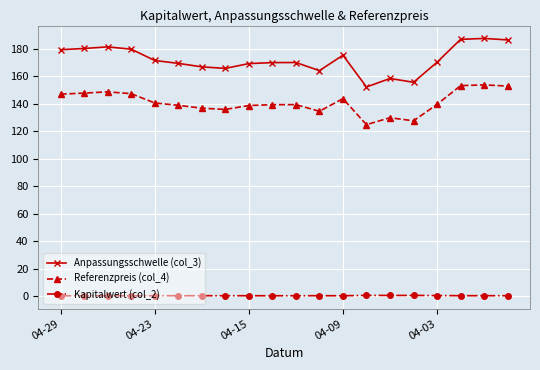

How many distinct data groups are displayed?

3